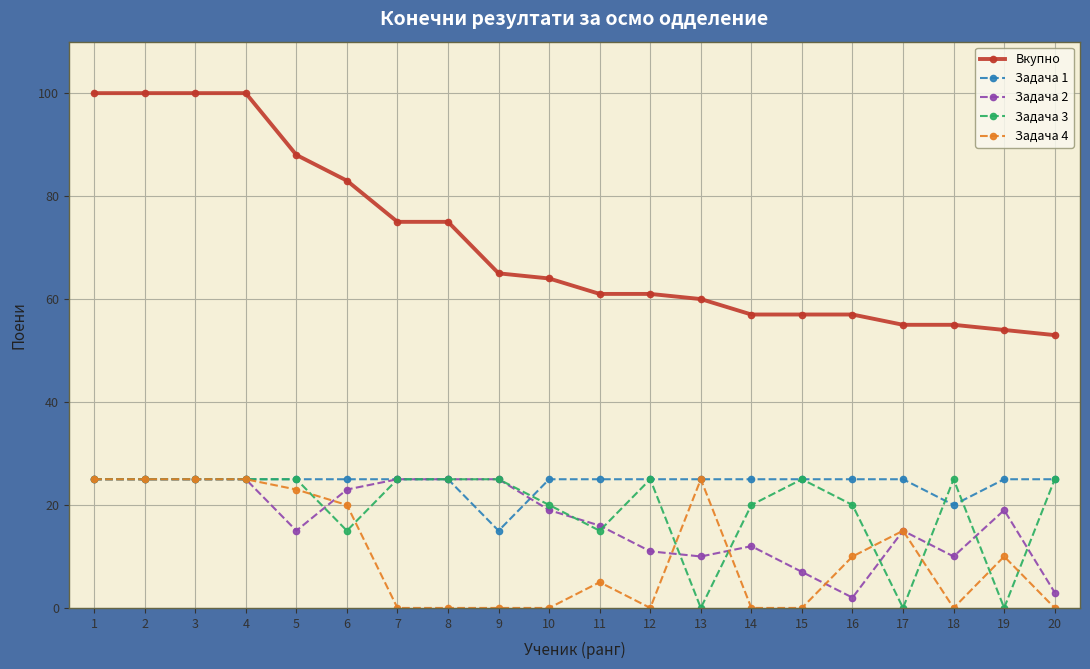

Is the value of Задача 2 at 17 greater than the value of Задача 1 at 5?

No